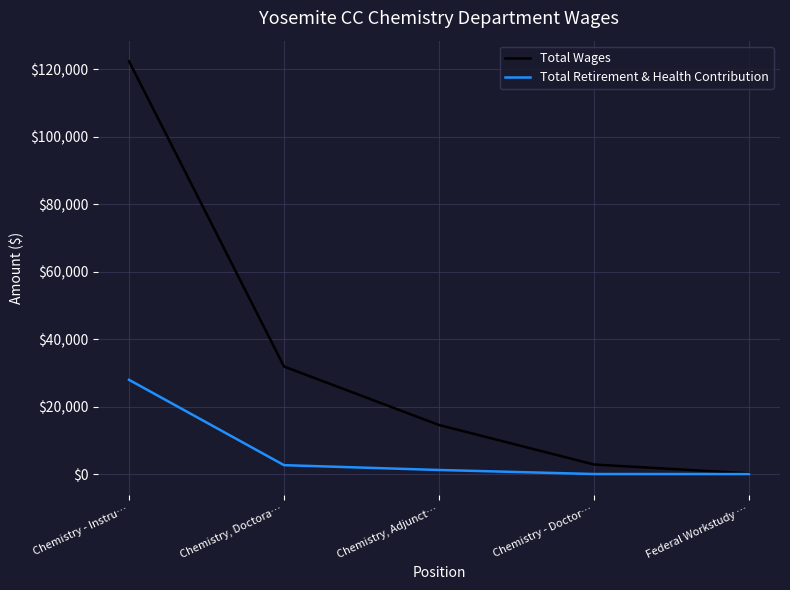

Where is Total Wages nearest to the value 61297?

Chemistry, Doctora…